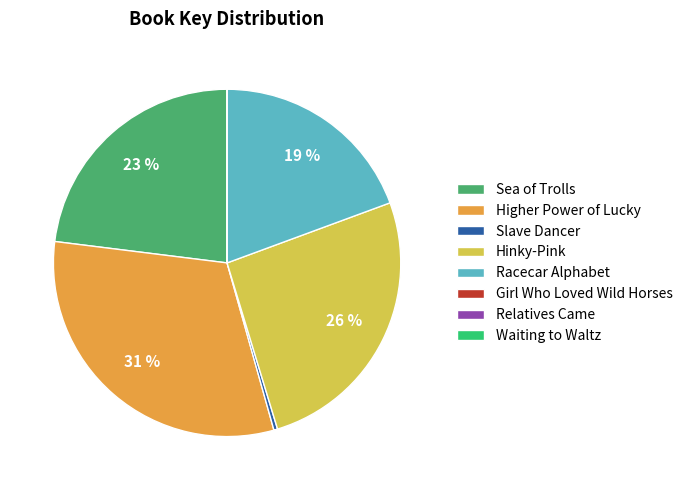

To the nearest percent, what is the difference between the largest and smallest slice percentages?

31%